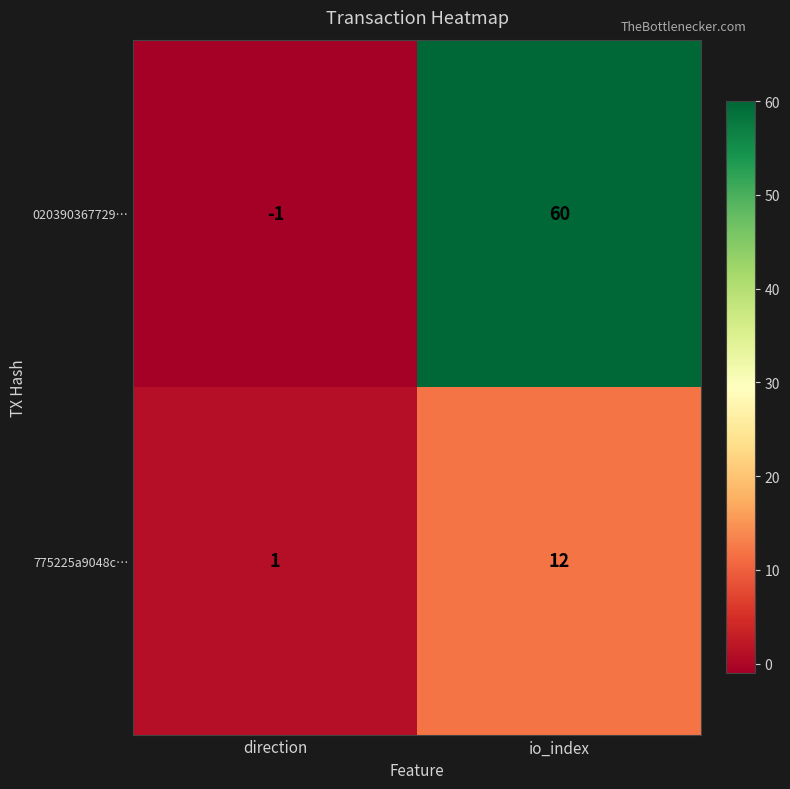

At which label is 775225a9048c… closest to 6?

direction